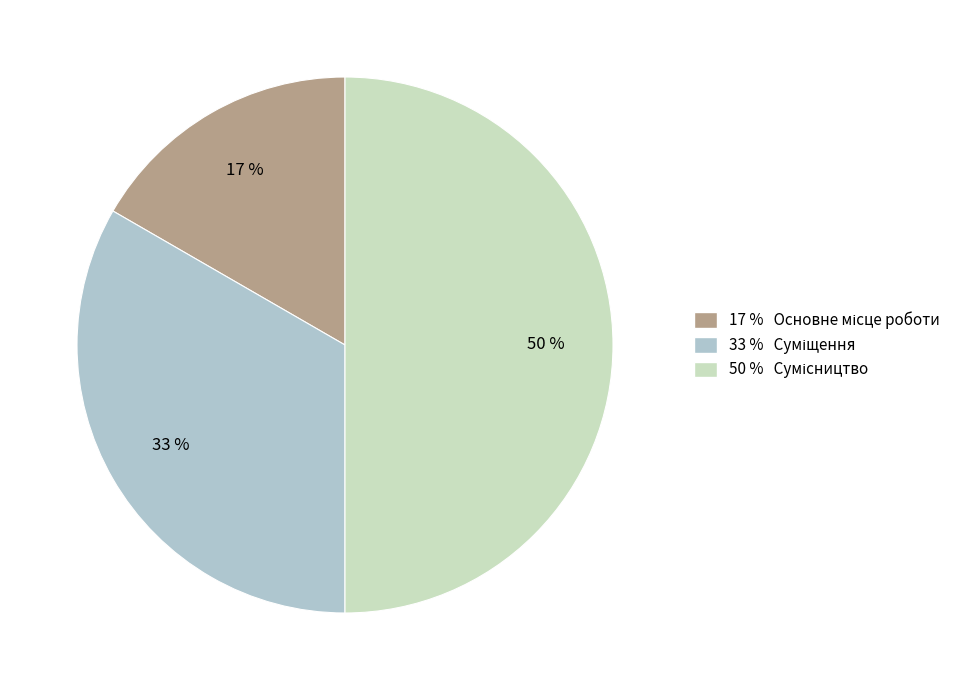

To the nearest percent, what is the average slice percentage?

33%